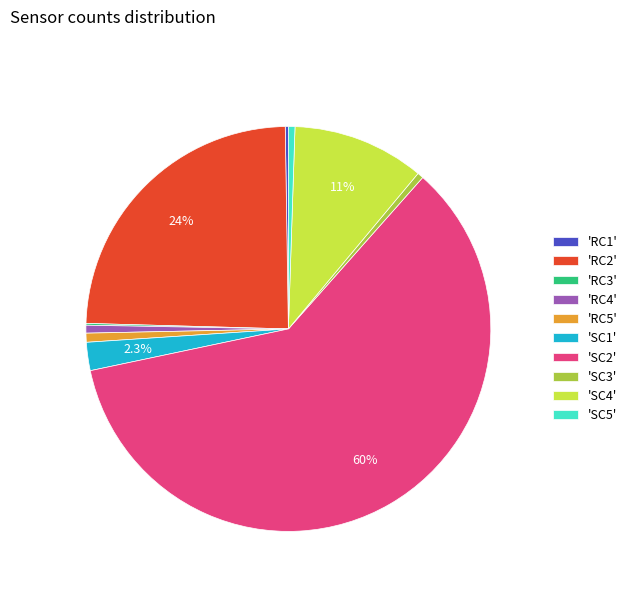

What is the largest slice in the pie chart?

'SC2'